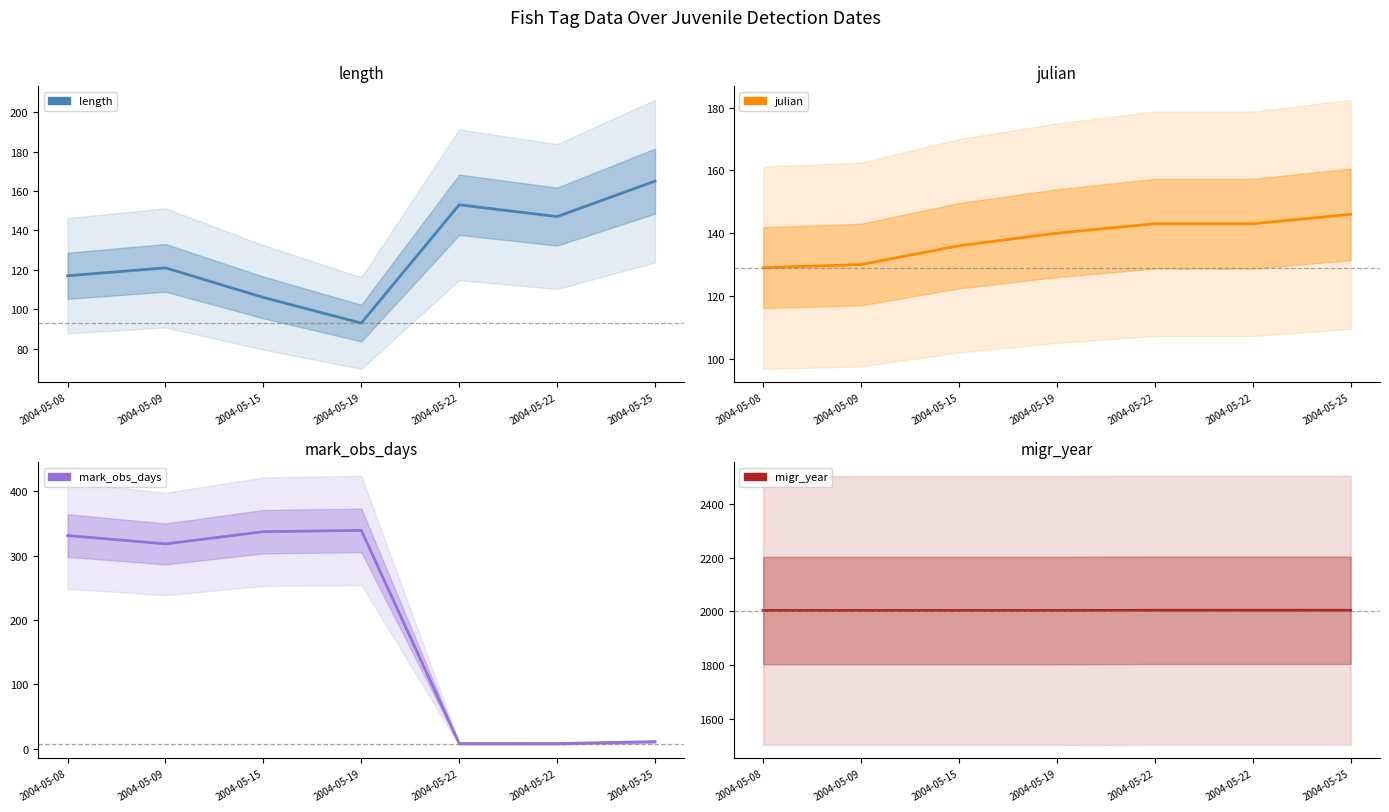

Is it true that mark_obs_days equals 2 at 2004-05-22?

False